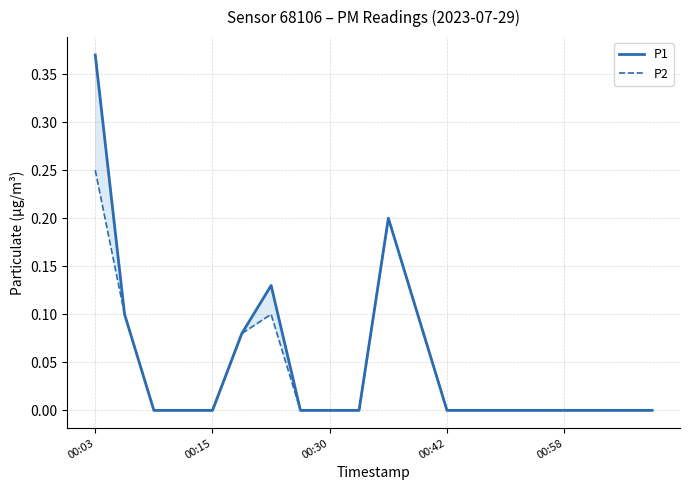

List the series in order of their overall mean, lowest first.

P2, P1